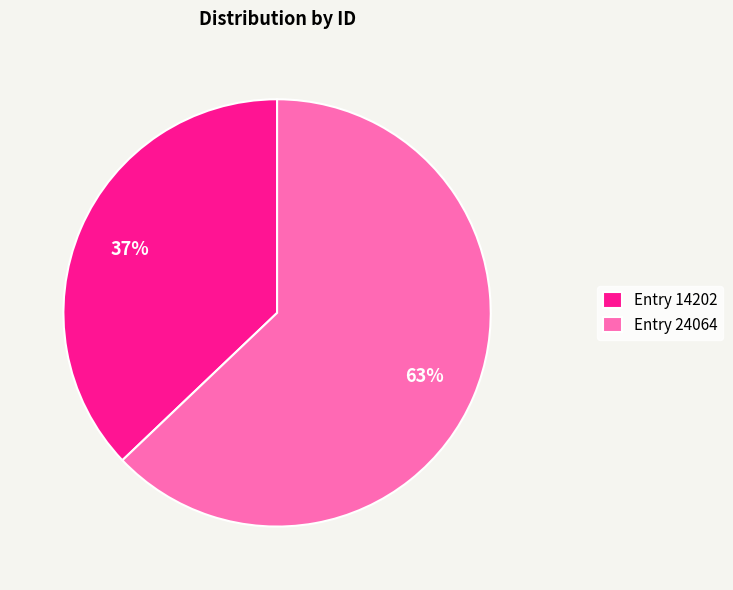

To the nearest percent, what is the average slice percentage?

50%